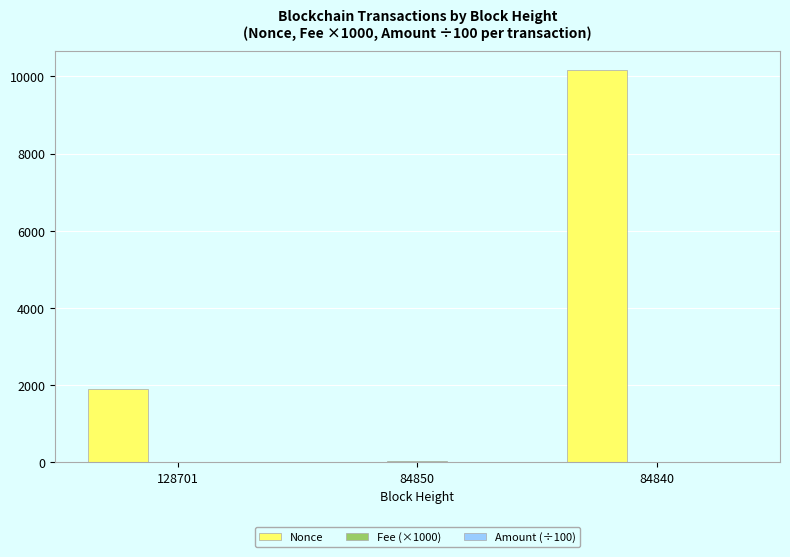

Is it true that Nonce equals 7073.3 at 84850?

False